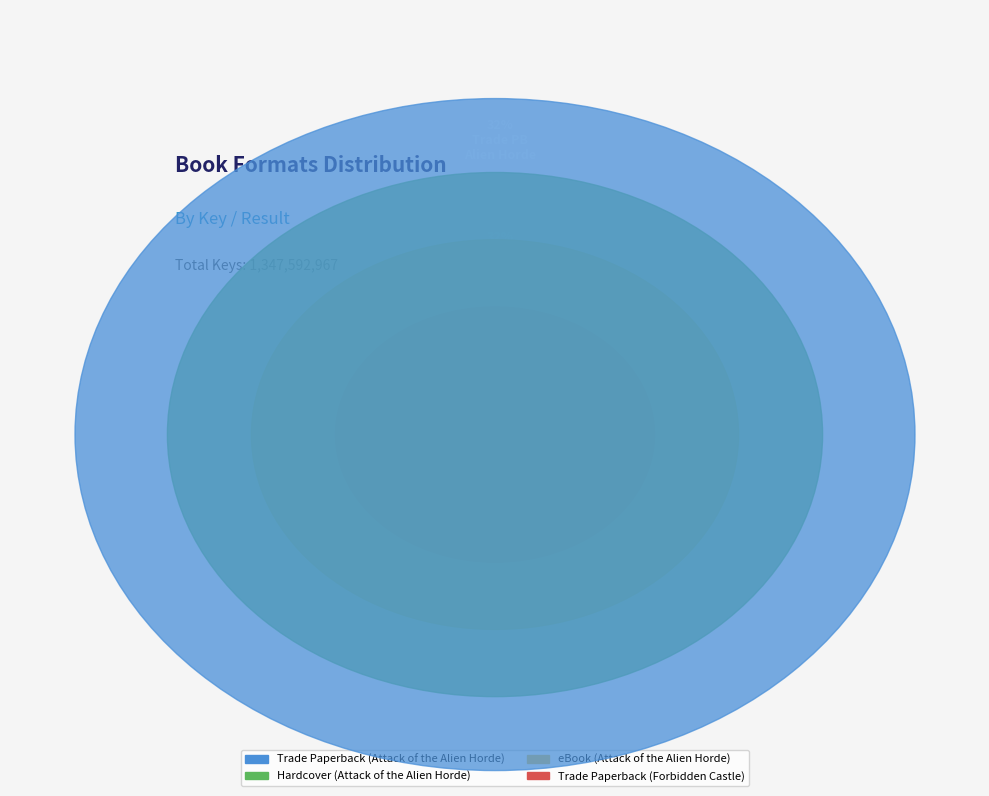

Is it true that Trade Paperback (Attack of the Alien Horde) is 20% of the pie?

False